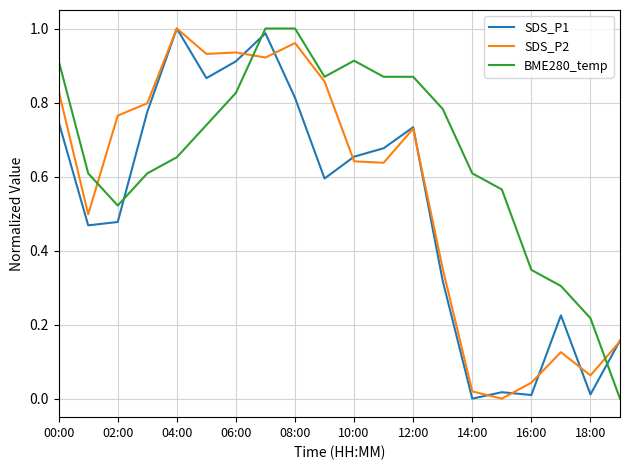

After their last crossing, which series has the higher values: SDS_P1 or BME280_temp?

SDS_P1